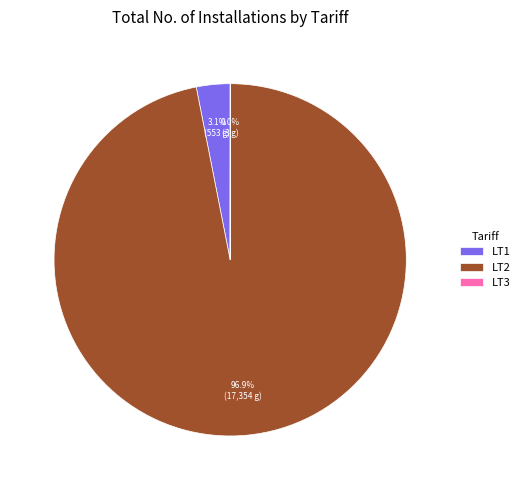

Is there any slice that represents more than half of the pie?

Yes